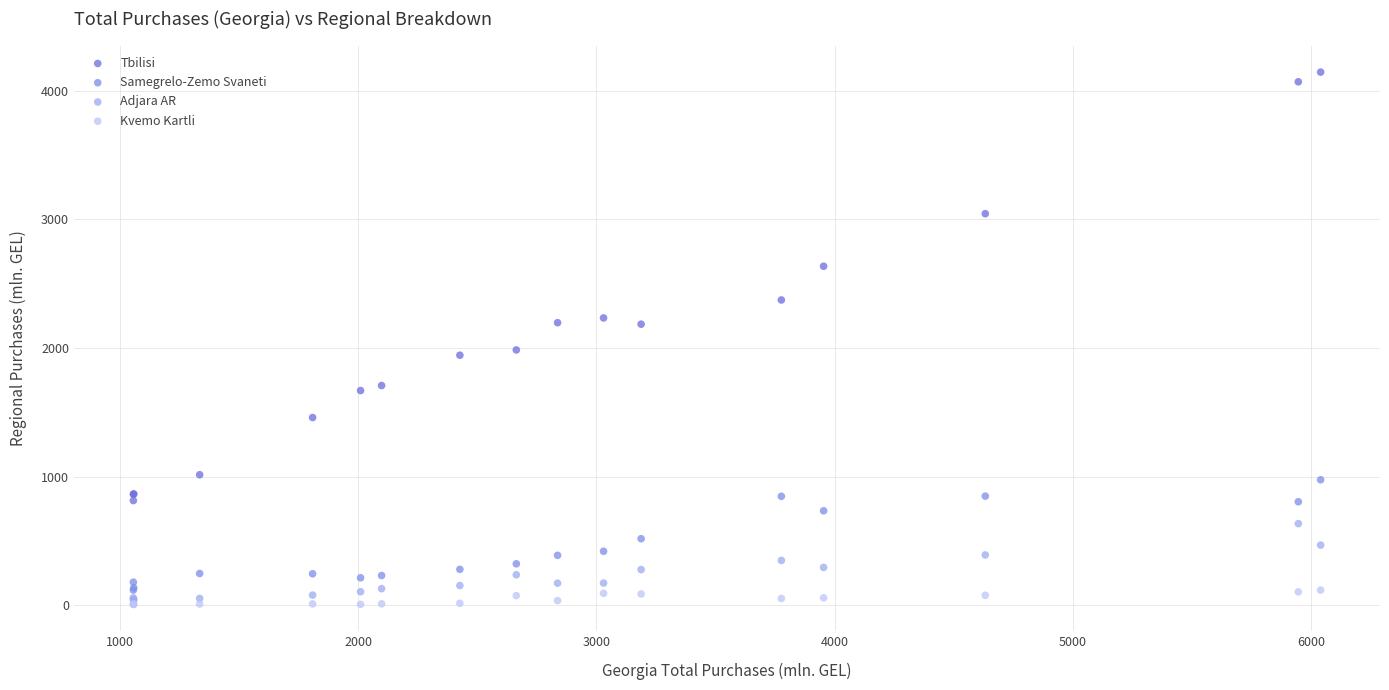

What are all the series names shown in the legend?

Tbilisi, Samegrelo-Zemo Svaneti, Adjara AR, Kvemo Kartli